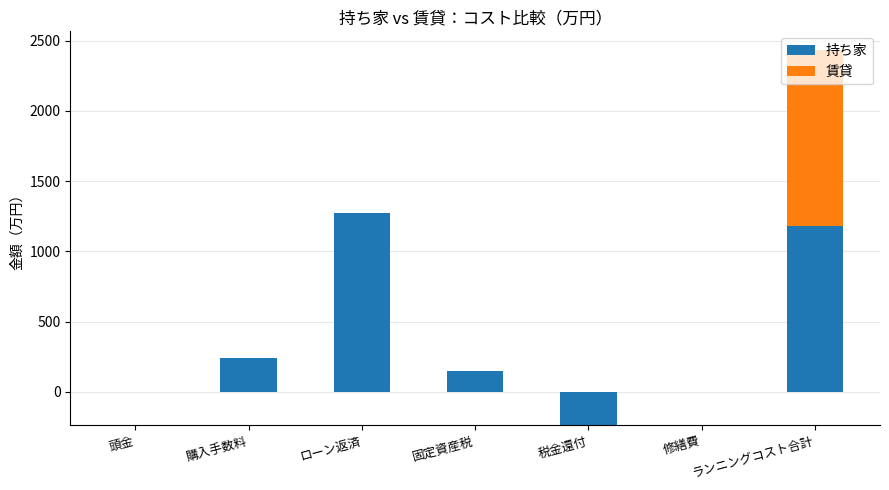

Between 修繕費 and ランニングコスト合計, which series saw the biggest shift?

賃貸